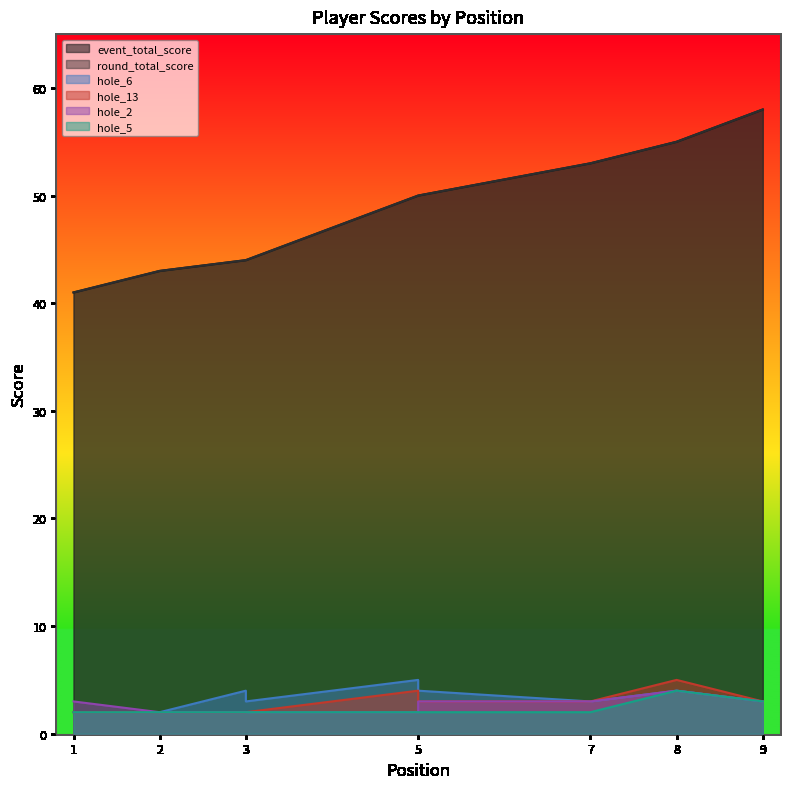

In hole_13, how many points are higher than both neighbors (excluding endpoints)?

2